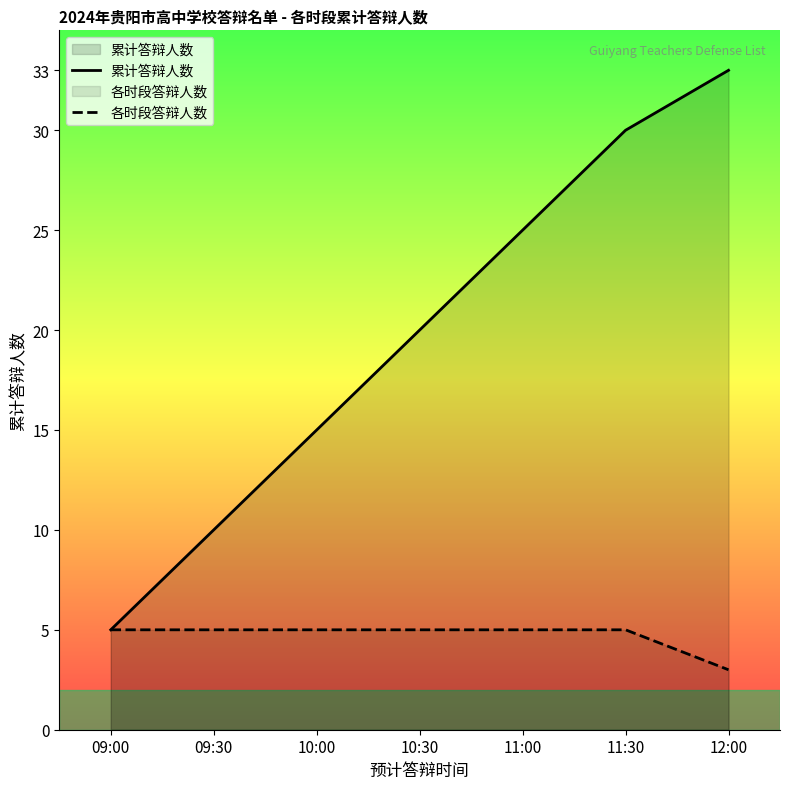

What is the value of the 各时段答辩人数 point at the 6th from the left?

5